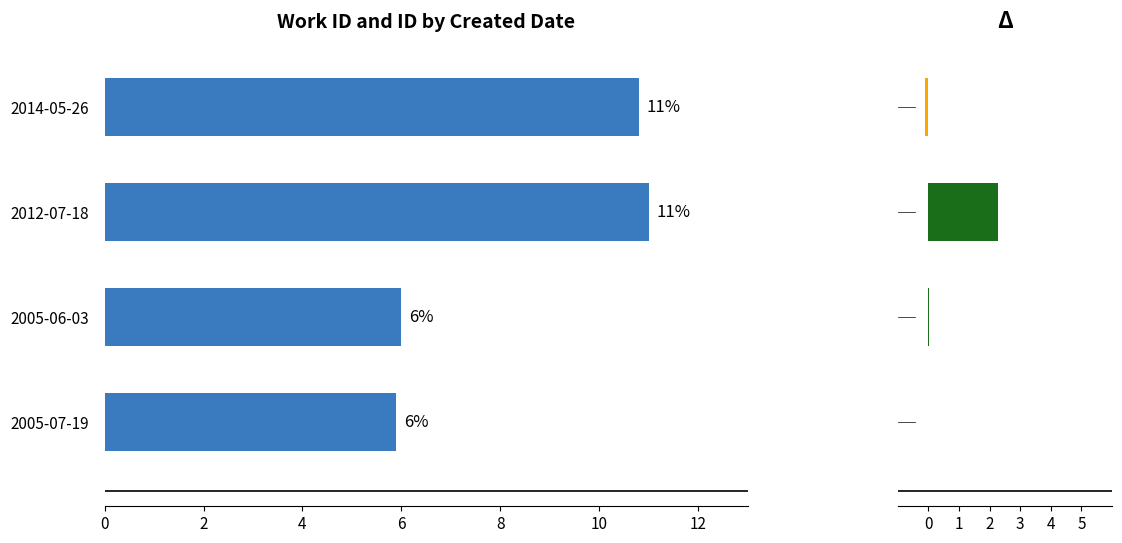

What is the difference between the maximum and minimum values in the delta work_id series?

2.4